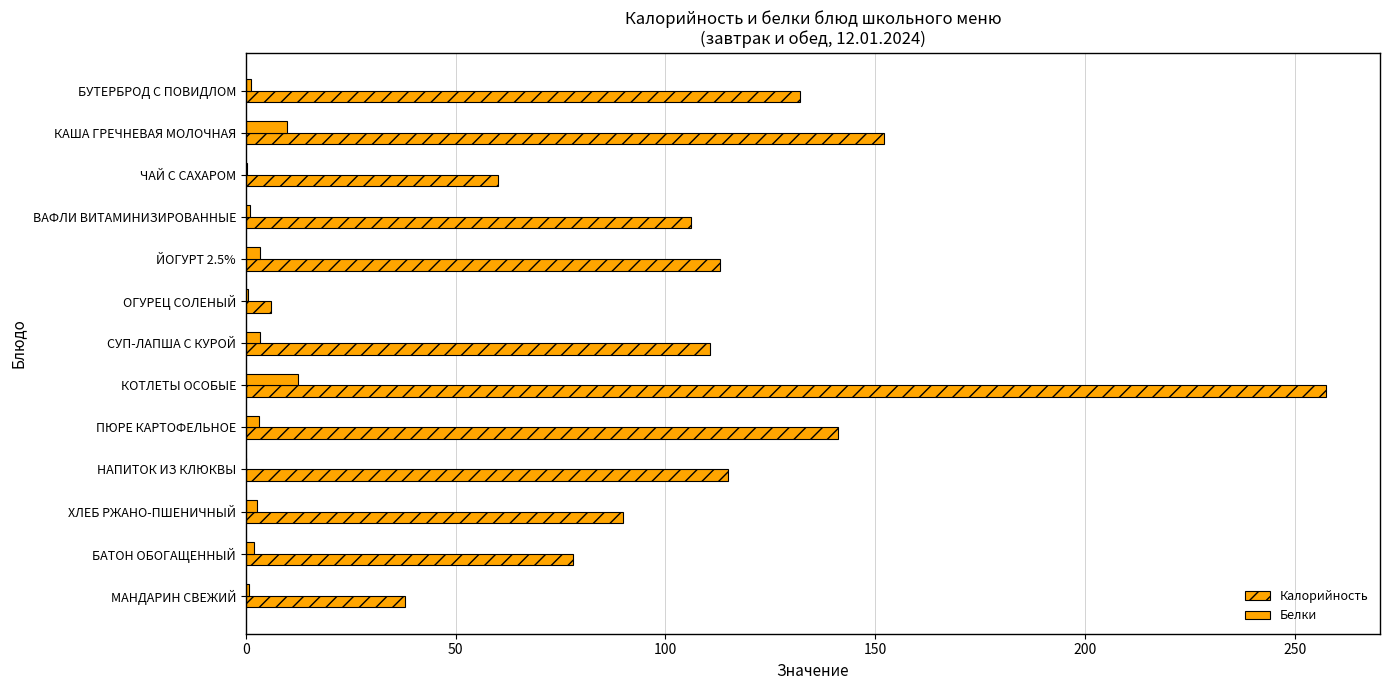

What is the maximum value for Белки?

12.5